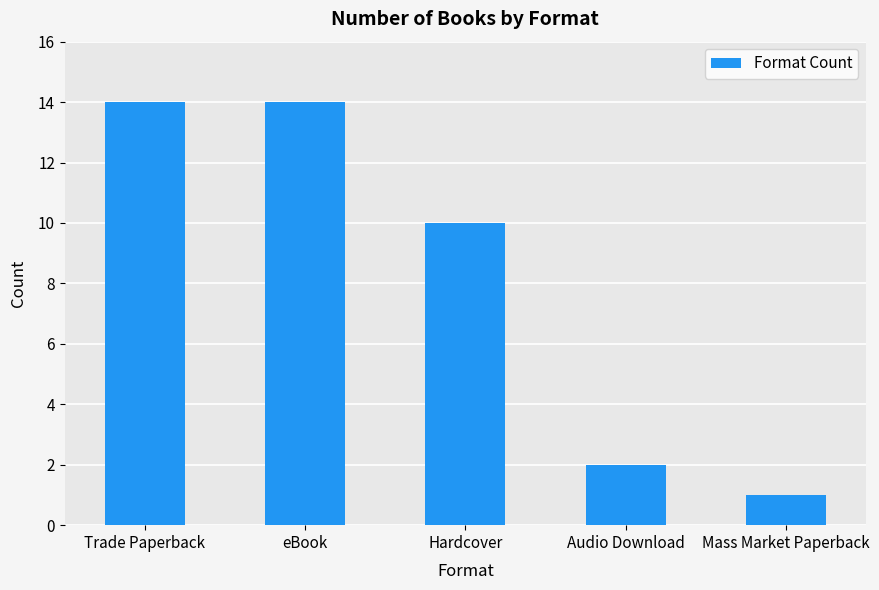

Between Mass Market Paperback and Audio Download, which is larger?

Audio Download